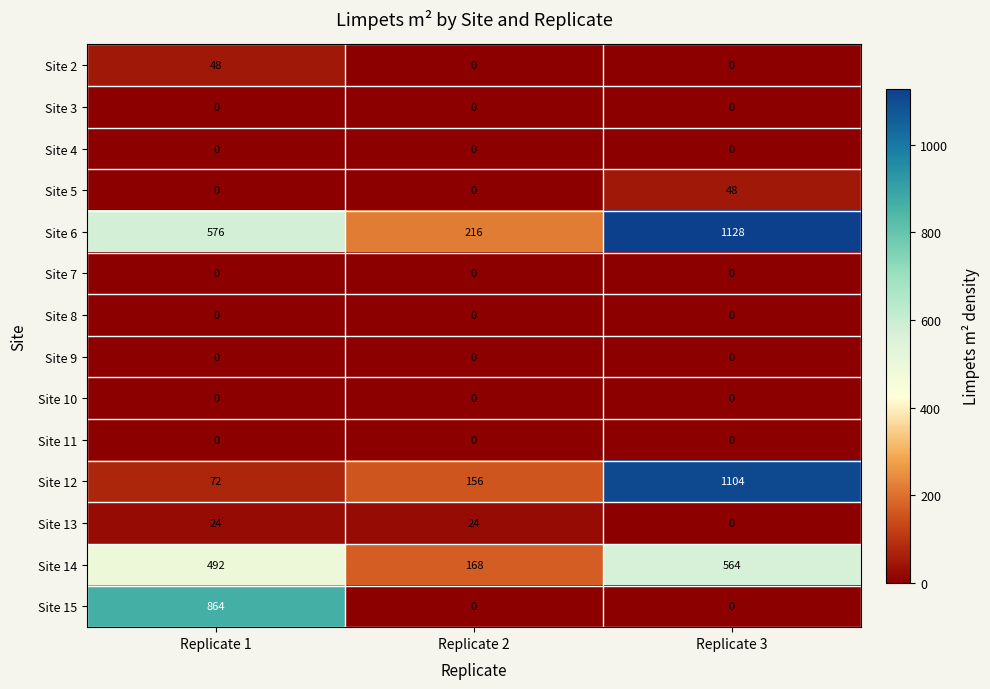

How many data points does each series have?

3